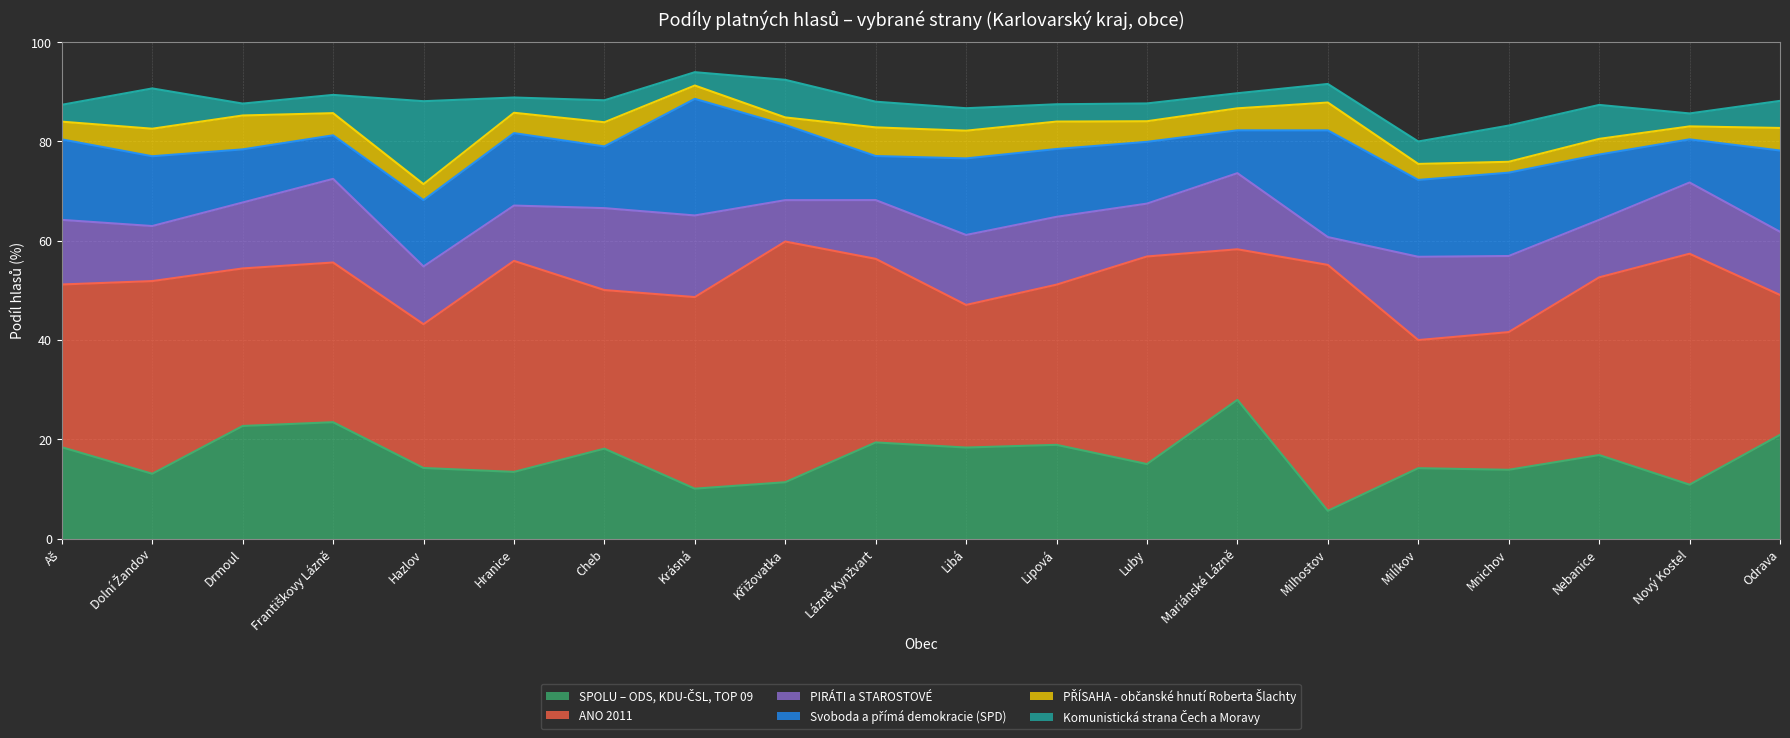

What is the minimum value shown in the chart?

1.5